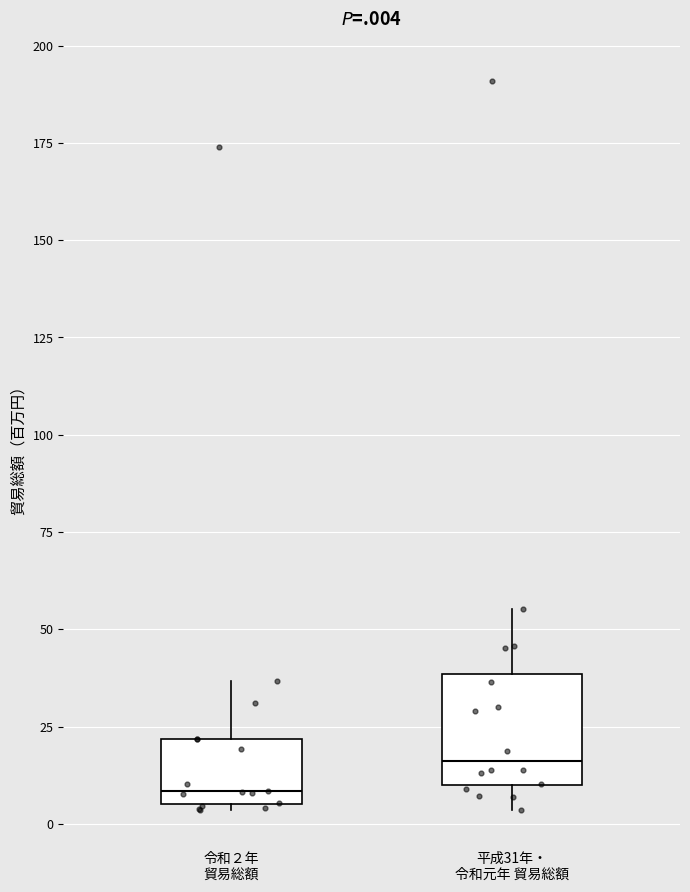

Where is the upper edge of the box for 令和２年 貿易総額 on the y-axis? The values are not printed on the chart, so give them approximately, as read against the axis.

20